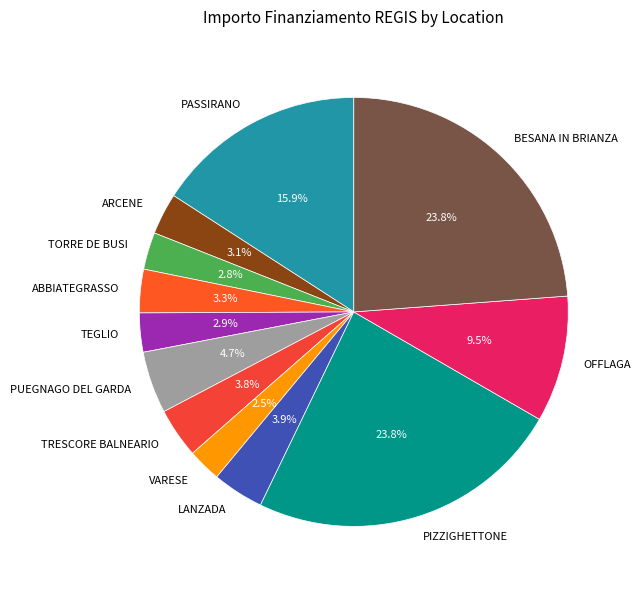

Is it true that TEGLIO is 3% of the pie?

True